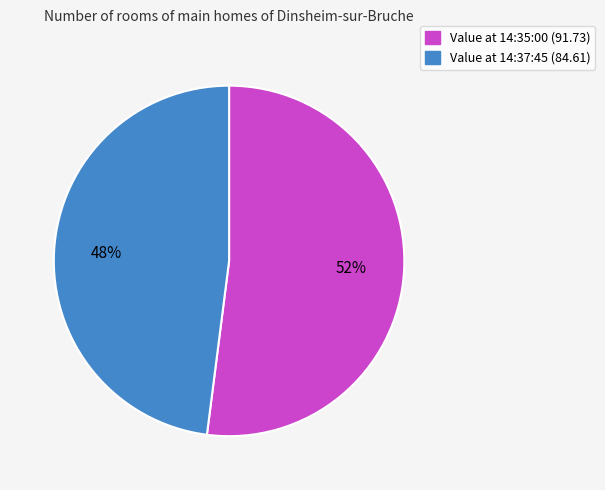

Is there any slice that represents more than half of the pie?

Yes